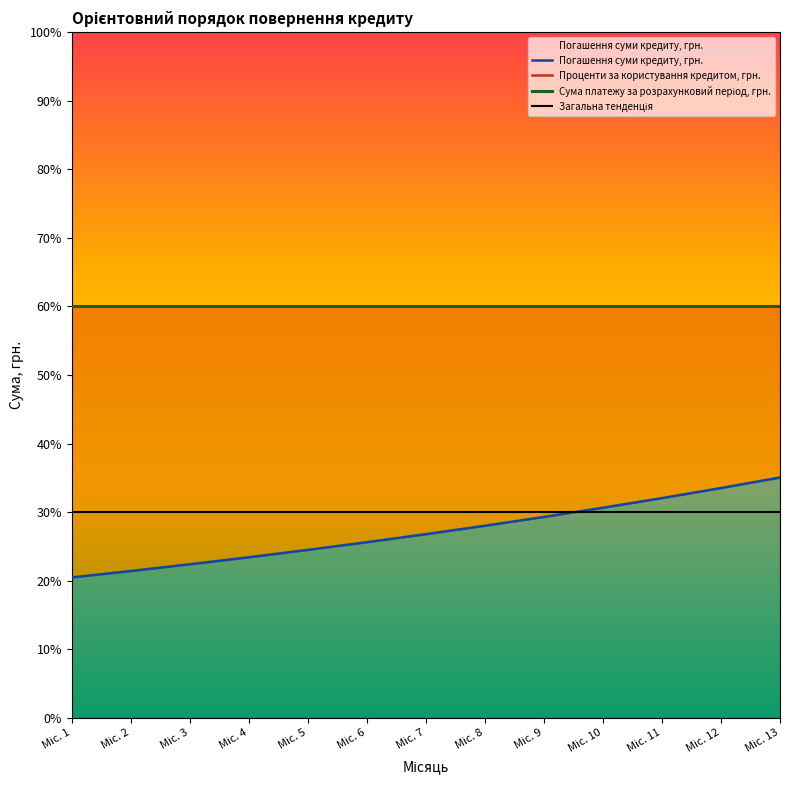

True or false: Проценти за користування кредитом, грн. has a value of 60.0 at Міс. 2.

True